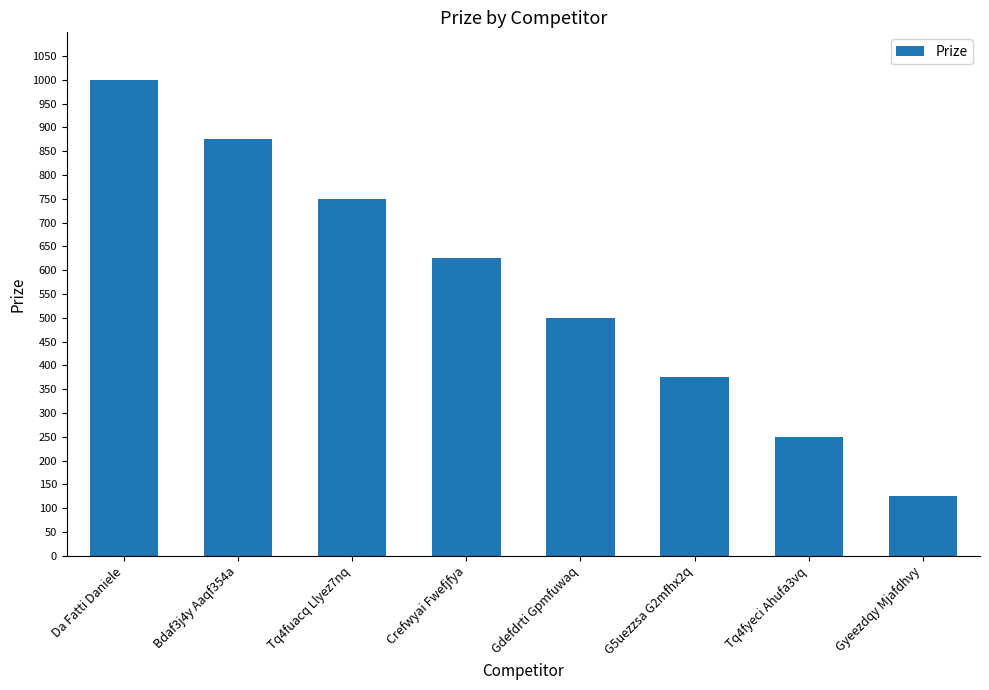

What is the difference between the values at Gdefdrti Gpmfuwaq and Crefwyai Fwefjfya?

125